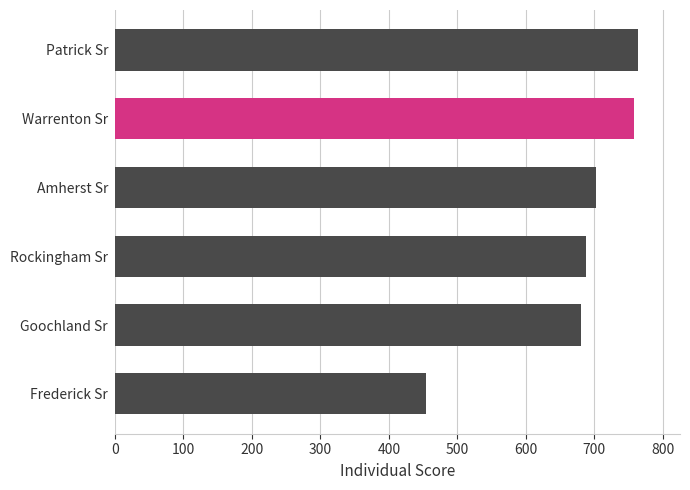

What is the label of the 5th bar from the bottom?

Warrenton Sr